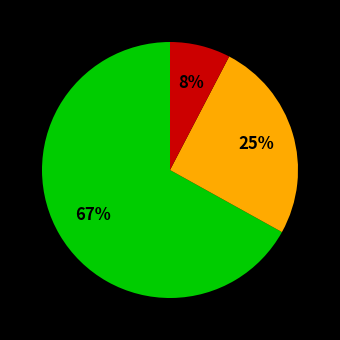

Does any single category account for the majority?

Yes